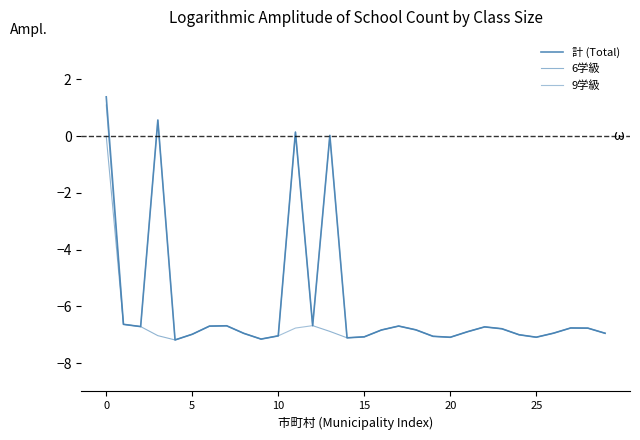

What is the value of the 6学級 point at the 30th from the left?

-6.9